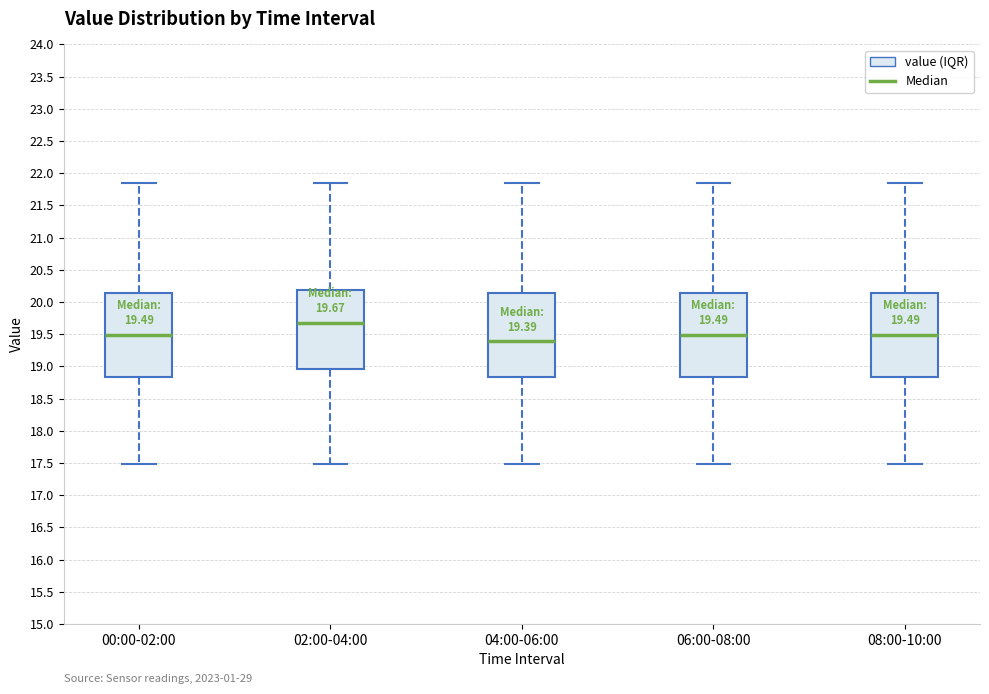

Which box's median line is the lowest?

04:00-06:00